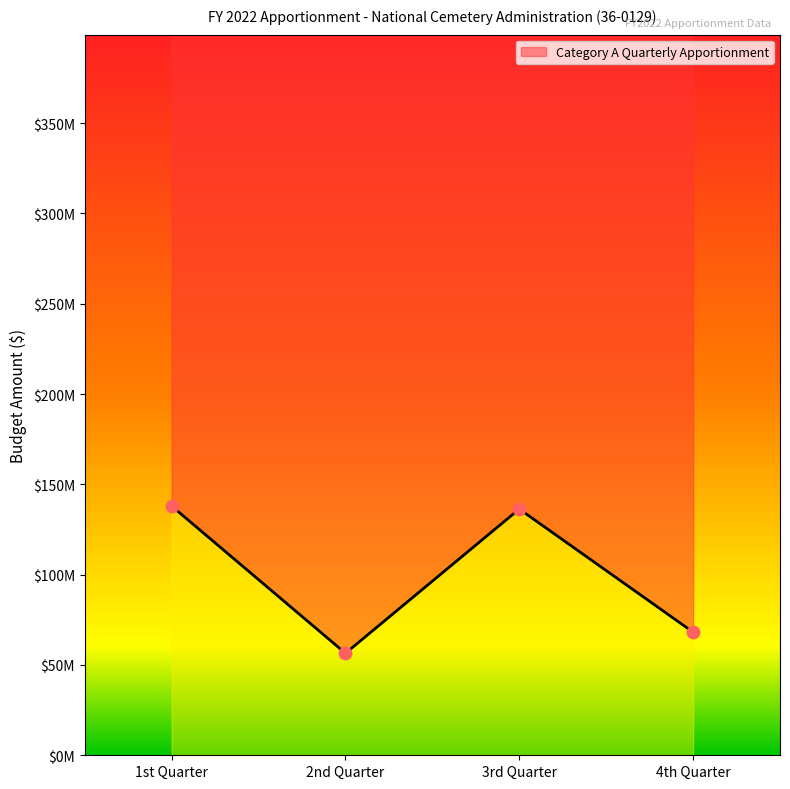

What is the ratio of the value at 4th Quarter to the value at 3rd Quarter?

0.5